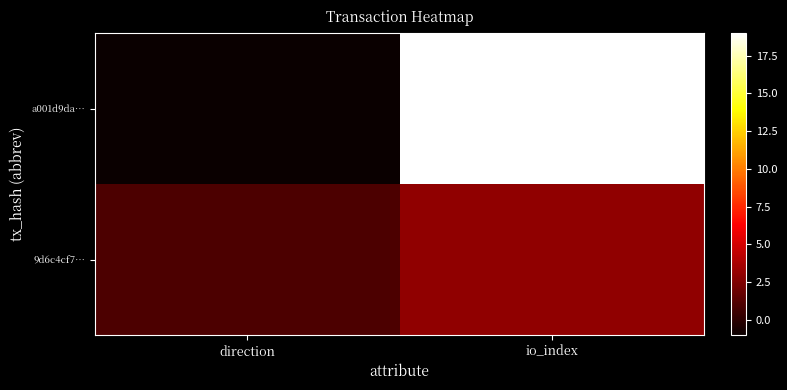

What is the difference between the highest and lowest values at io_index?

16